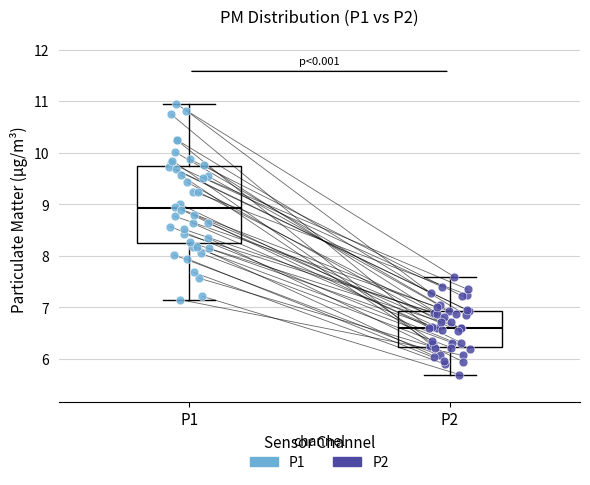

Reading left to right, transcribe this box plot: for each box, give where its median line is, the range the box spans, and where its two whiskers end, as read against the y-axis. The values are not printed on the chart, so give them approximately, as read against the axis.

P1: median 8.9, box 8.2 to 9.7, whiskers 7.2 to 11.0
P2: median 6.6, box 6.2 to 6.9, whiskers 5.7 to 7.6